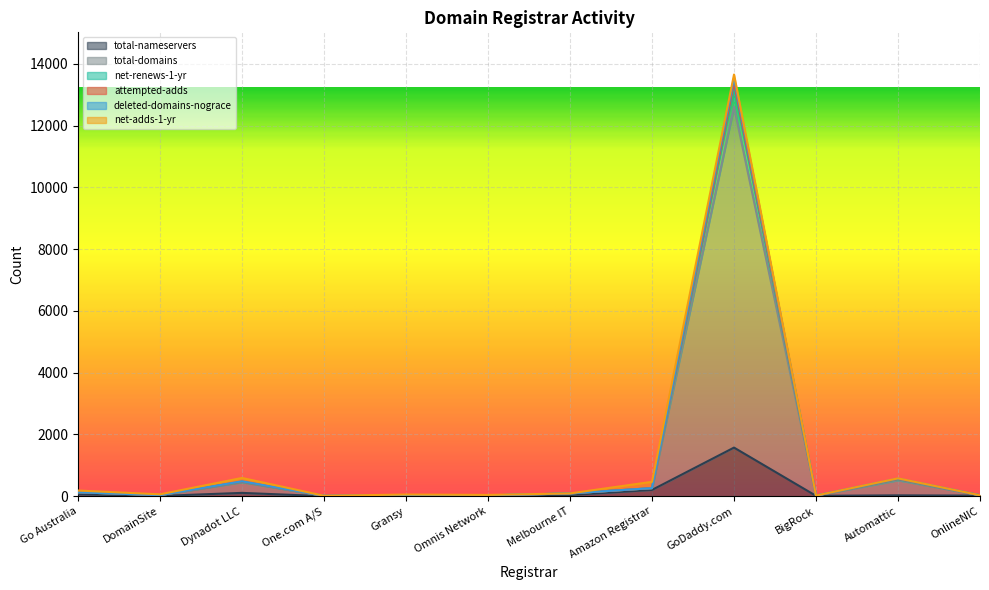

Count the number of categories in the chart.

12